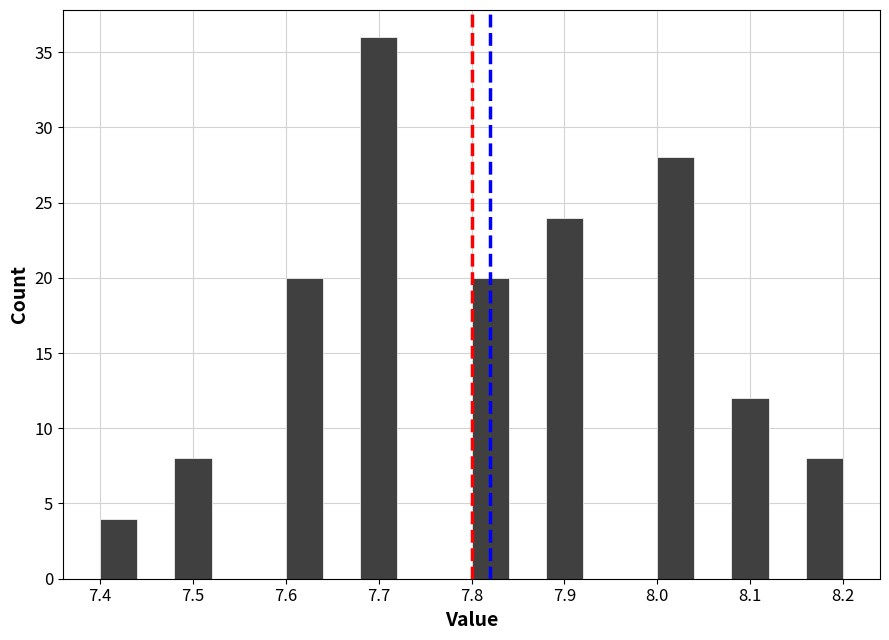

Reading left to right, transcribe this chart: for each bar, give the range it covers on the x-axis and its height. The values are not printed on the chart, so give them approximately, as read against the axis.

7.40 to 7.44: 4
7.44 to 7.48: 0
7.48 to 7.52: 8
7.52 to 7.56: 0
7.56 to 7.60: 0
7.60 to 7.64: 20
7.64 to 7.68: 0
7.68 to 7.72: 36
7.72 to 7.76: 0
7.76 to 7.80: 0
7.80 to 7.84: 20
7.84 to 7.88: 0
7.88 to 7.92: 24
7.92 to 7.96: 0
7.96 to 8.00: 0
8.00 to 8.04: 28
8.04 to 8.08: 0
8.08 to 8.12: 12
8.12 to 8.16: 0
8.16 to 8.20: 8